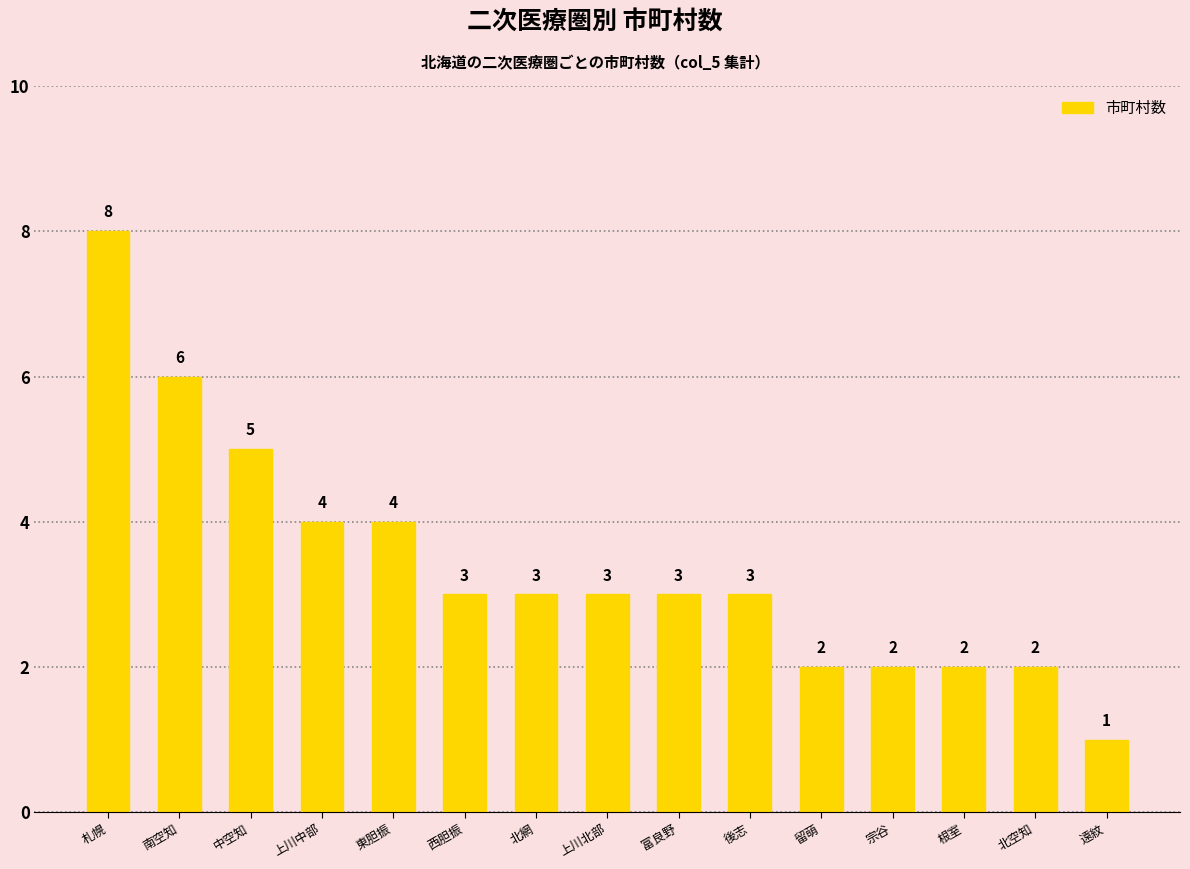

At which label does the data first exceed 3?

札幌